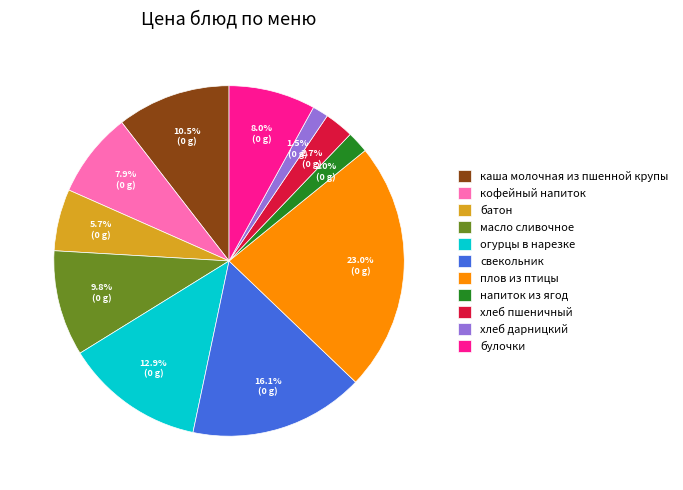

Is хлеб пшеничный the majority of the pie?

No